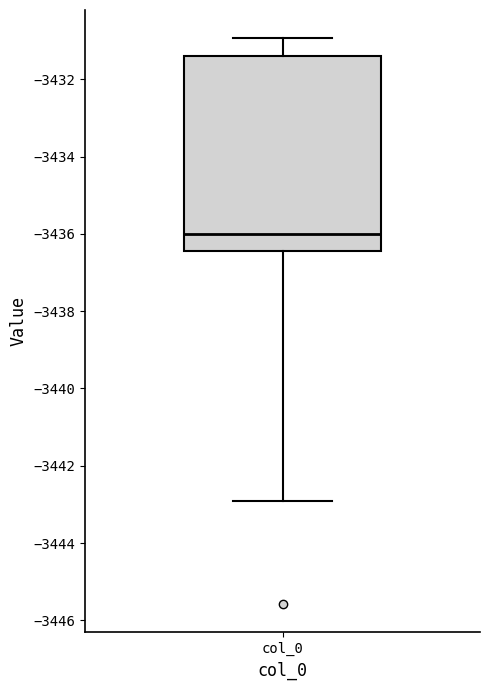

Transcribe this box plot: give where the median line is, the range the box spans, and where the two whiskers end, as read against the y-axis. The values are not printed on the chart, so give them approximately, as read against the axis.

median -3436.0, box -3436.4 to -3431.4, whiskers -3443.0 to -3431.0